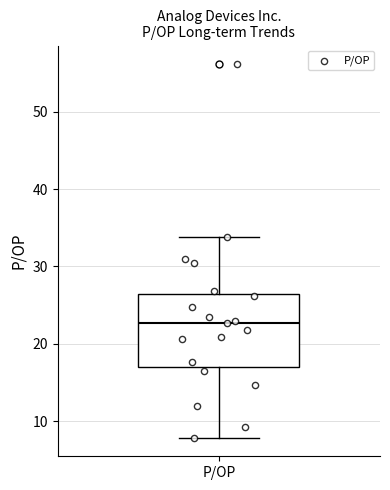

Read this box plot against the y-axis: the position of the median line, the range covered by the box, and the ends of both whiskers. The values are not printed on the chart, so give them approximately, as read against the axis.

median 23, box 17 to 26, whiskers 8 to 34